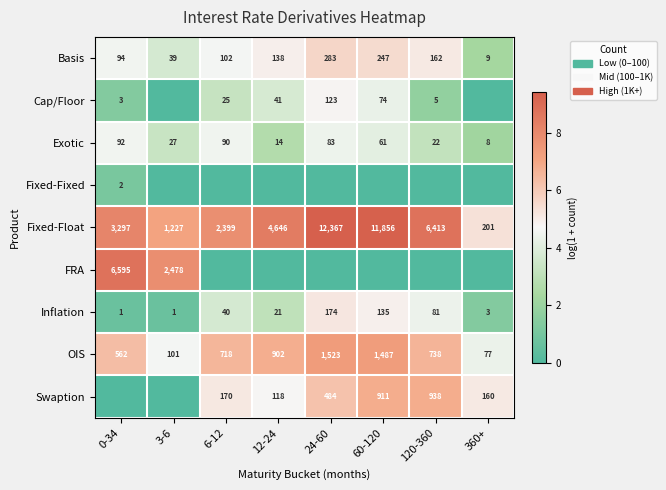

Read the Fixed-Float value at 120-360, to the nearest 100.

6400